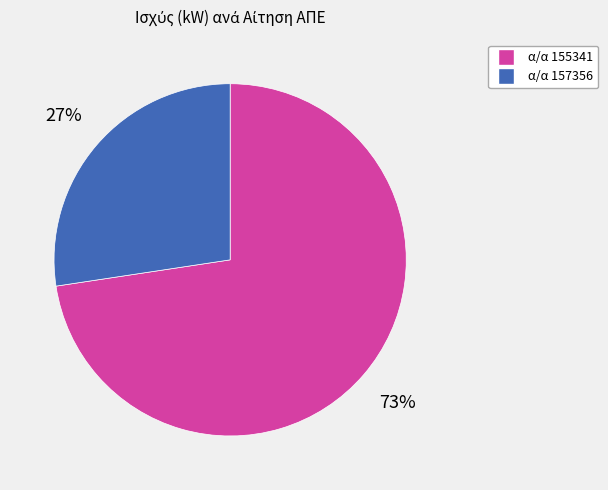

Is there a majority slice in this chart?

Yes